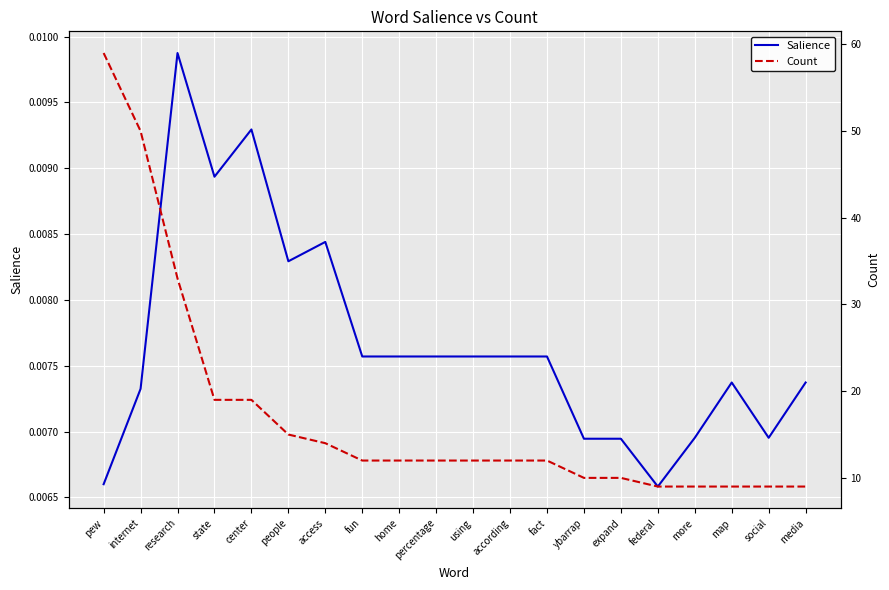

Where is Salience nearest to the value 0?

federal